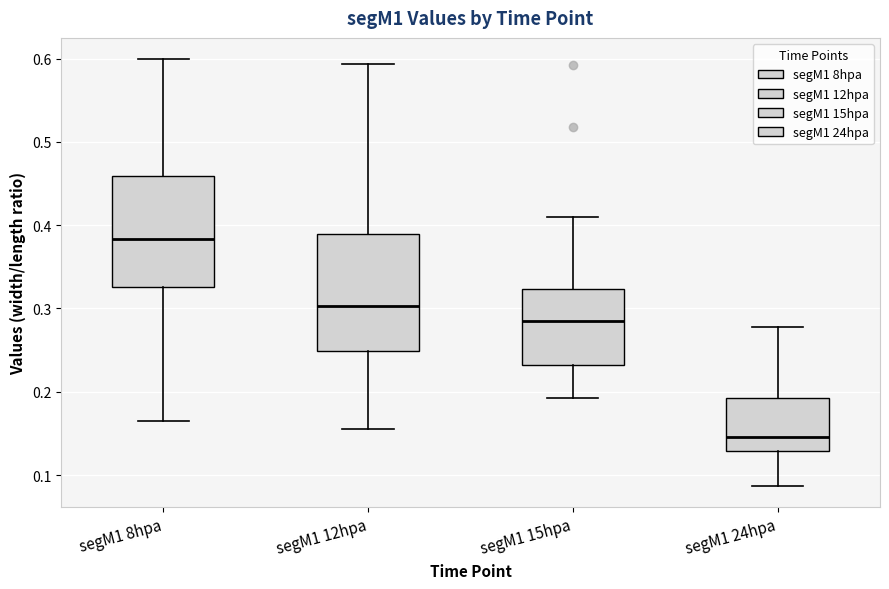

Where is the lower edge of the box for segM1 24hpa on the y-axis? The values are not printed on the chart, so give them approximately, as read against the axis.

0.13